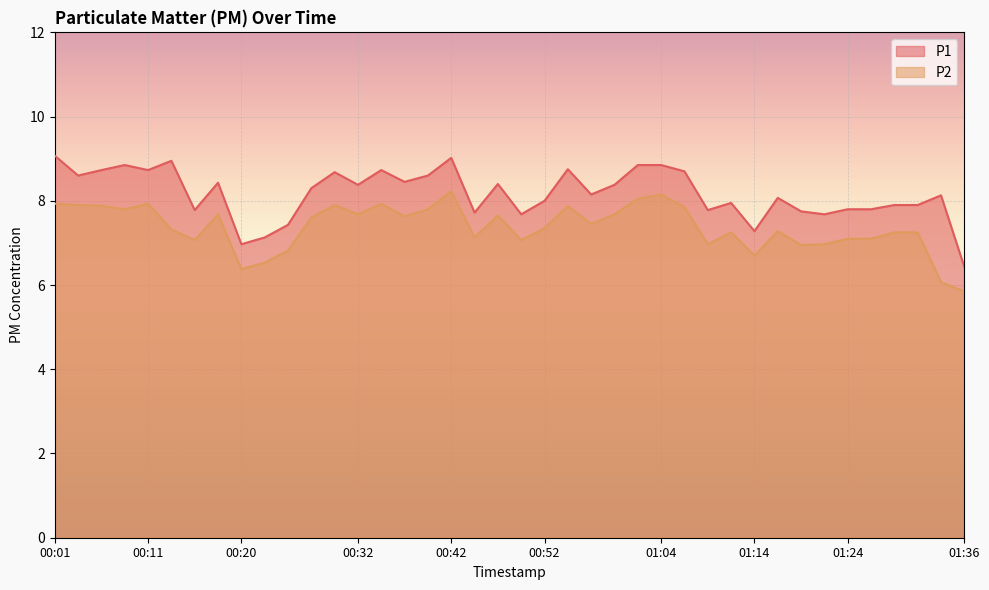

Reading right to left, extract all data points from this chart.

P1: 01:36=6.4	01:34=8.1	01:31=7.9	01:29=7.9	01:26=7.8	01:24=7.8	01:21=7.7	01:19=7.8	01:16=8.1	01:14=7.3	01:12=8.0	01:09=7.8	01:07=8.7	01:04=8.8	01:02=8.8	00:59=8.4	00:57=8.2	00:54=8.8	00:52=8.0	00:50=7.7	00:47=8.4	00:45=7.7	00:42=9.0	00:40=8.6	00:37=8.4	00:35=8.7	00:32=8.4	00:30=8.7	00:28=8.3	00:25=7.4	00:23=7.1	00:20=7.0	00:18=8.4	00:15=7.8	00:13=8.9	00:11=8.7	00:08=8.8	00:06=8.7	00:03=8.6	00:01=9.1
P2: 01:36=5.8	01:34=6.1	01:31=7.2	01:29=7.2	01:26=7.1	01:24=7.1	01:21=7.0	01:19=7.0	01:16=7.3	01:14=6.7	01:12=7.2	01:09=7.0	01:07=7.8	01:04=8.2	01:02=8.1	00:59=7.7	00:57=7.5	00:54=7.9	00:52=7.3	00:50=7.1	00:47=7.7	00:45=7.1	00:42=8.2	00:40=7.8	00:37=7.6	00:35=7.9	00:32=7.7	00:30=7.9	00:28=7.6	00:25=6.8	00:23=6.5	00:20=6.4	00:18=7.7	00:15=7.1	00:13=7.3	00:11=7.9	00:08=7.8	00:06=7.9	00:03=7.9	00:01=7.9